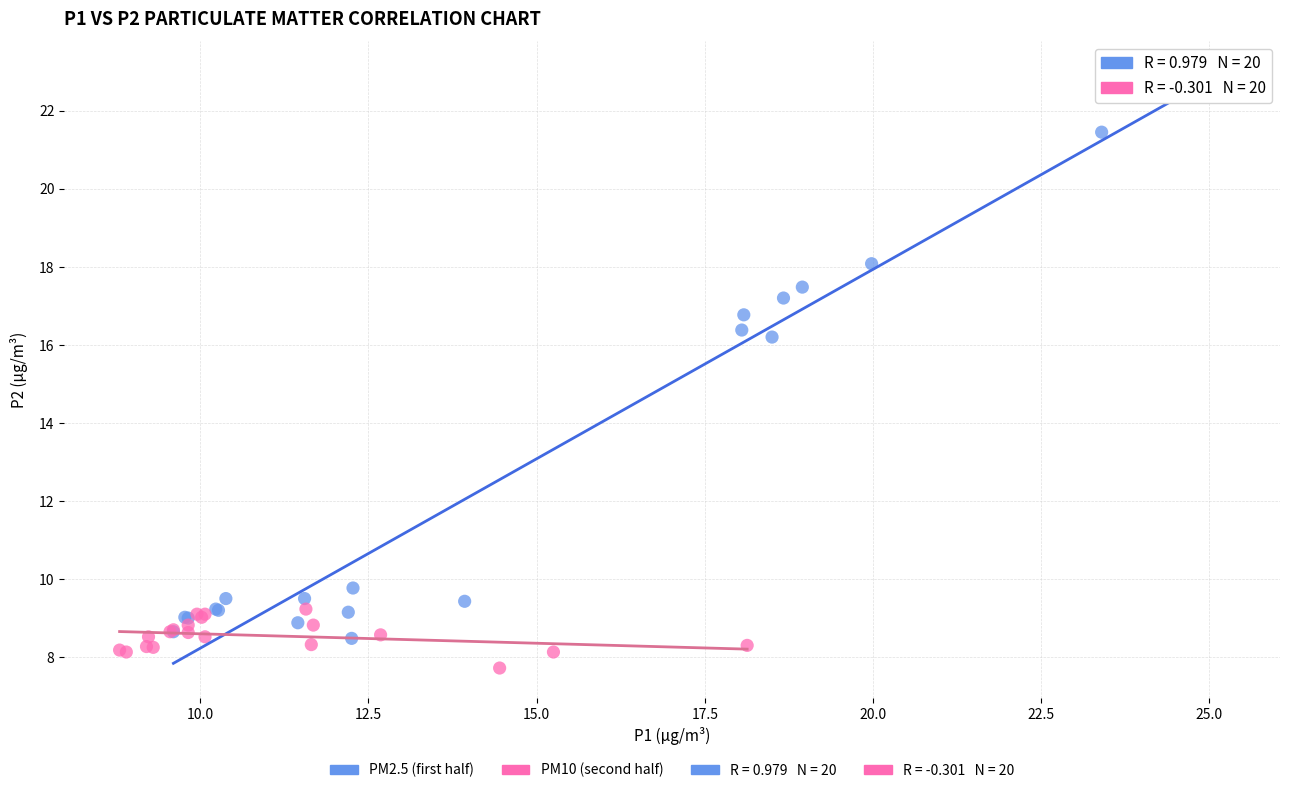

Which series has the largest Y range (max minus min)?

PM2.5 (first half)